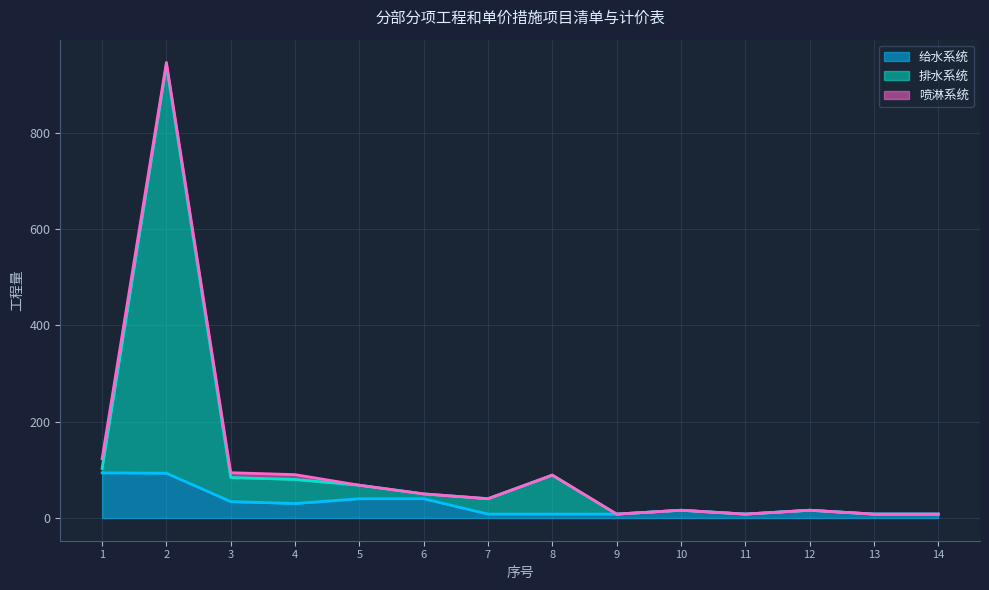

At which label does 给水系统 reach its minimum?

7